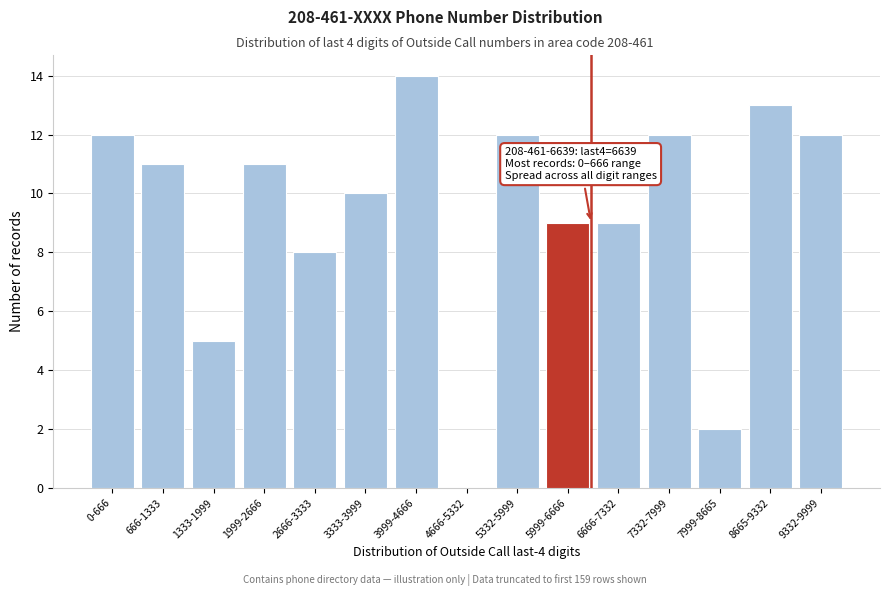

Reading left to right, what are all the values shown in this chart?

0-666=12	666-1333=11	1333-1999=5	1999-2666=11	2666-3333=8	3333-3999=10	3999-4666=14	4666-5332=0	5332-5999=12	5999-6666=9	6666-7332=9	7332-7999=12	7999-8665=2	8665-9332=13	9332-9999=12